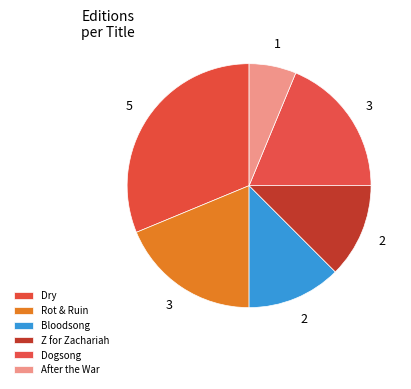

Does Rot & Ruin represent more than half of the total?

No